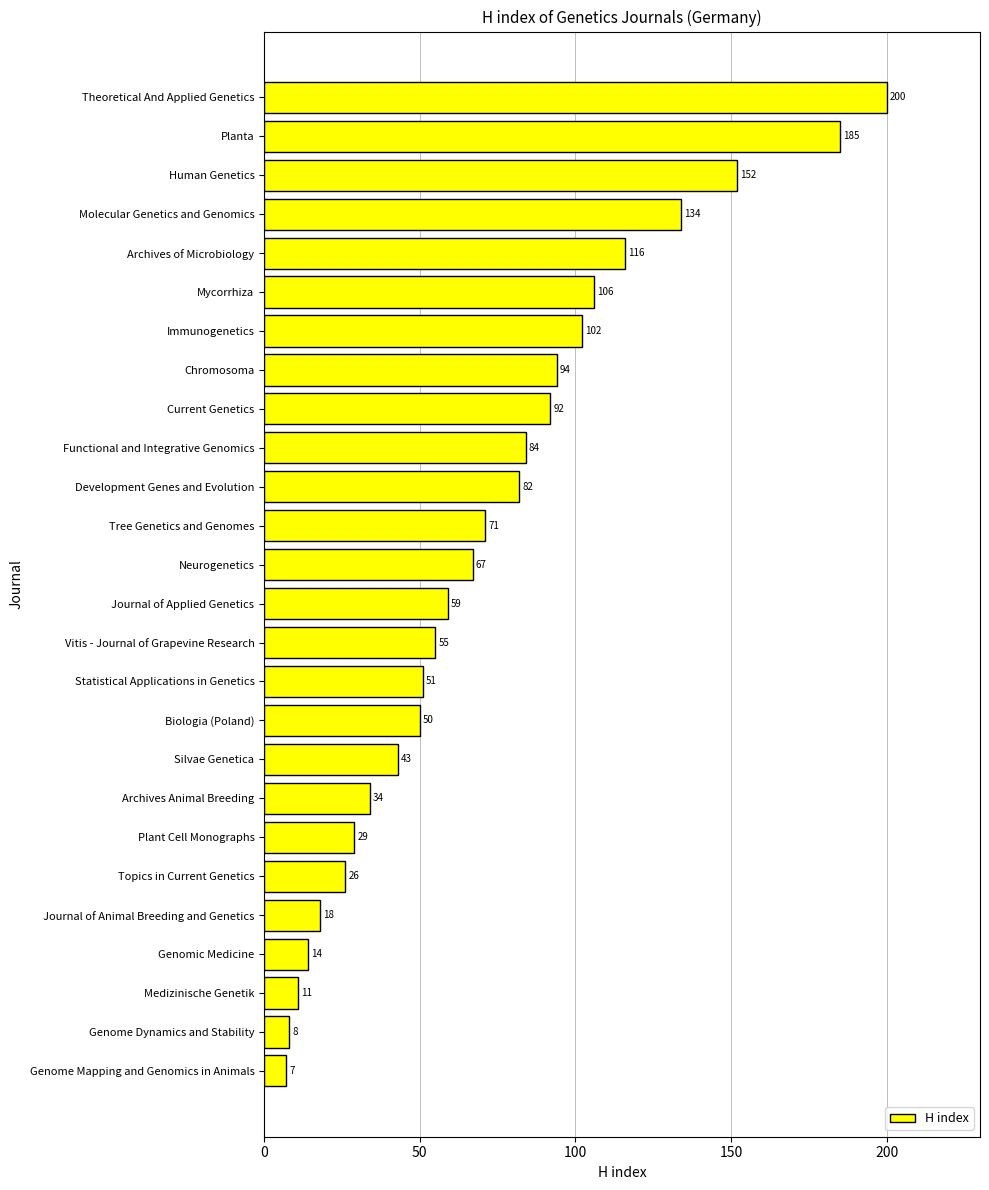

What is the change in value from Genome Dynamics and Stability to Journal of Animal Breeding and Genetics?

+10